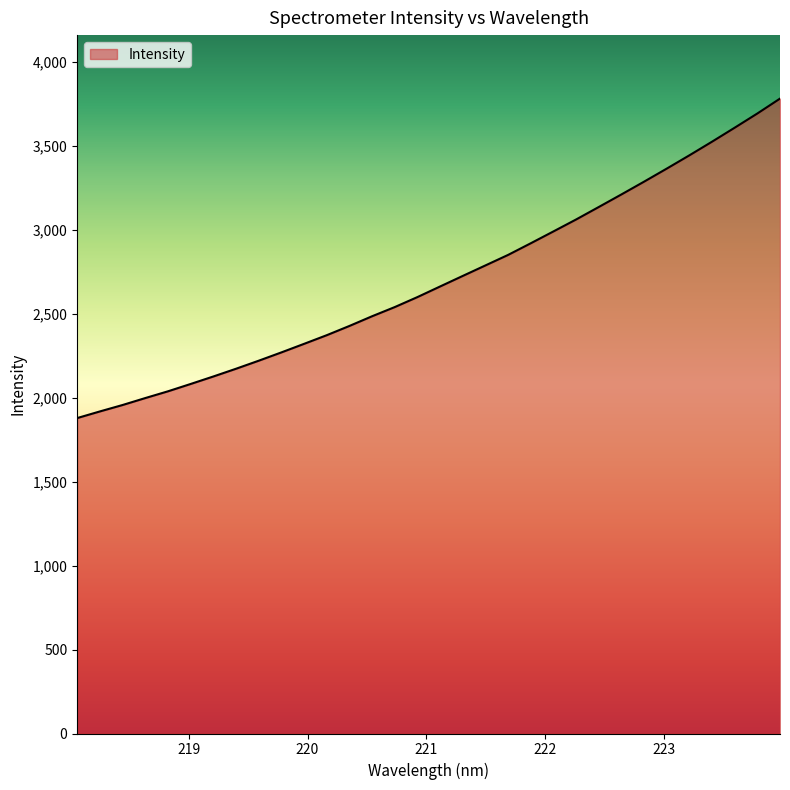

What is the maximum value shown in the chart?

3782.4